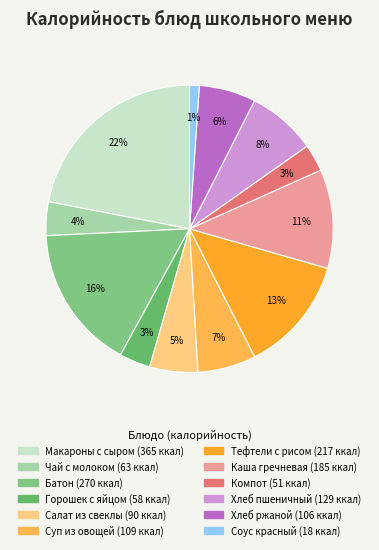

Is Суп из овощей the majority of the pie?

No